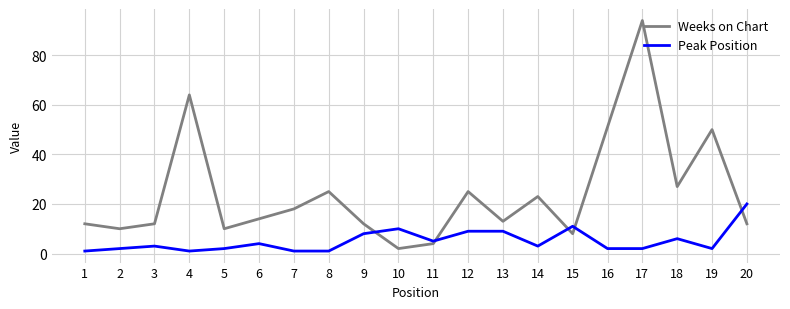

True or false: Weeks on Chart and Peak Position intersect in this chart.

True